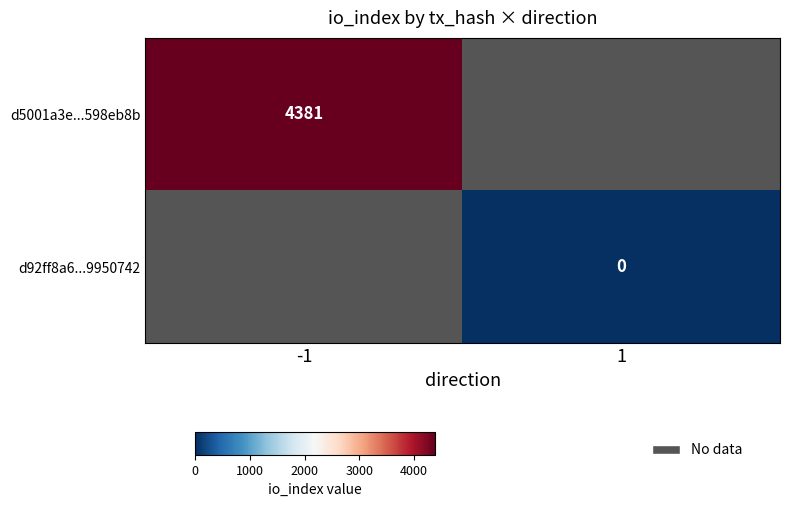

How many values in d5001a3e...598eb8b are above zero?

1